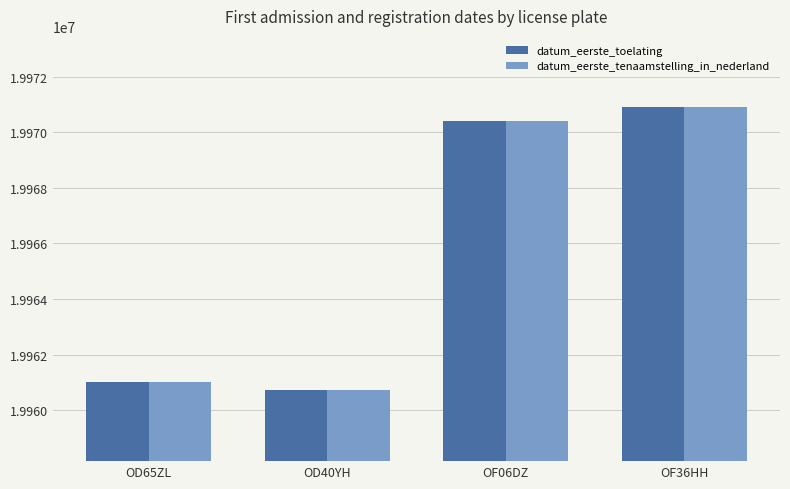

At how many categories does at least one series exceed 19964122?

2